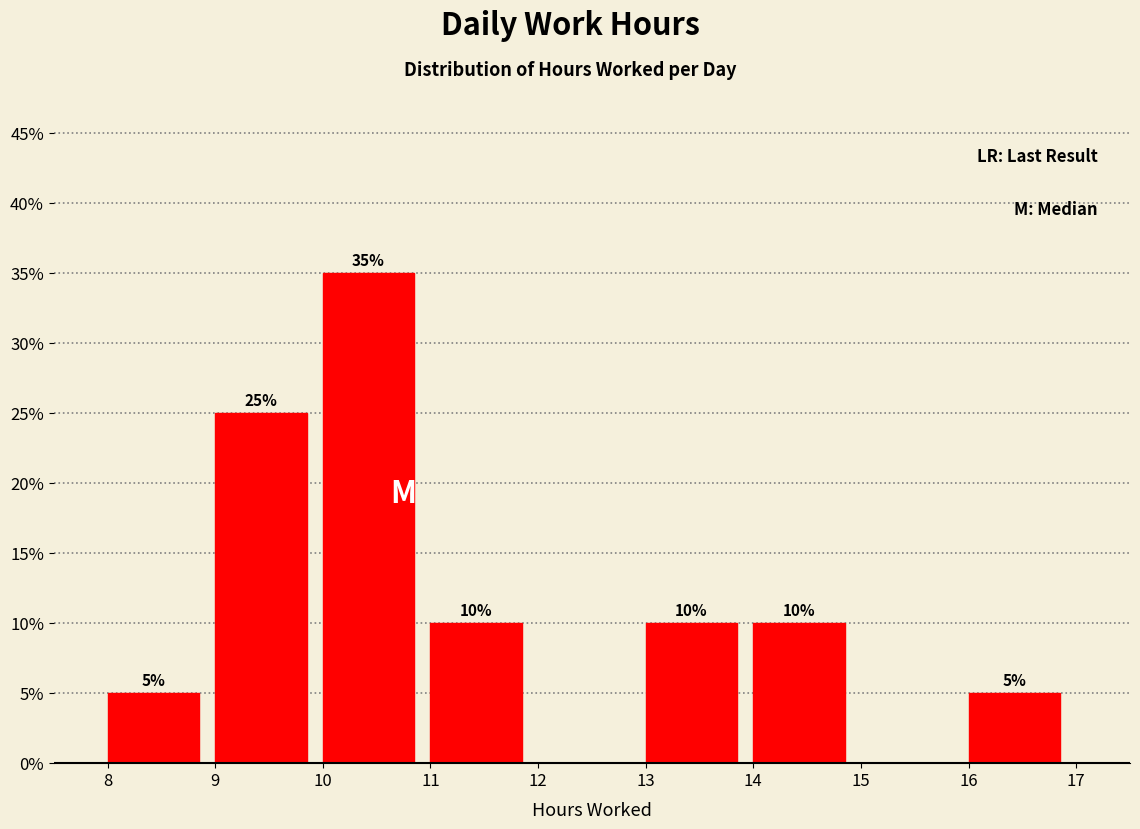

Over which range of the x-axis is the bar tallest?

10 to 11